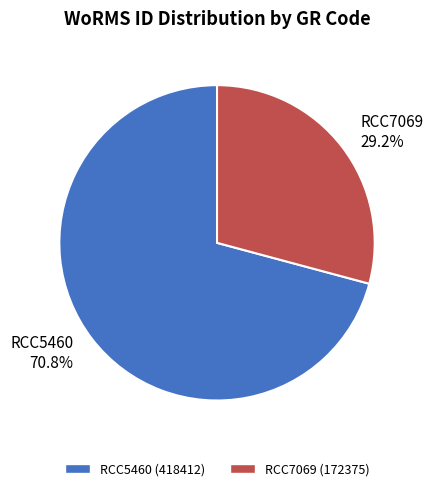

Does any single category account for the majority?

Yes